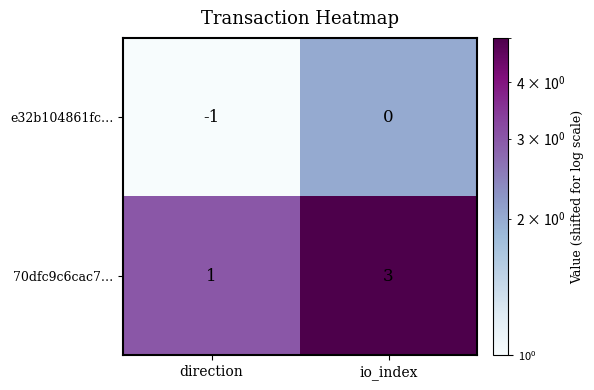

What is the sum of the 70dfc9c6cac7… values at io_index and direction?

4